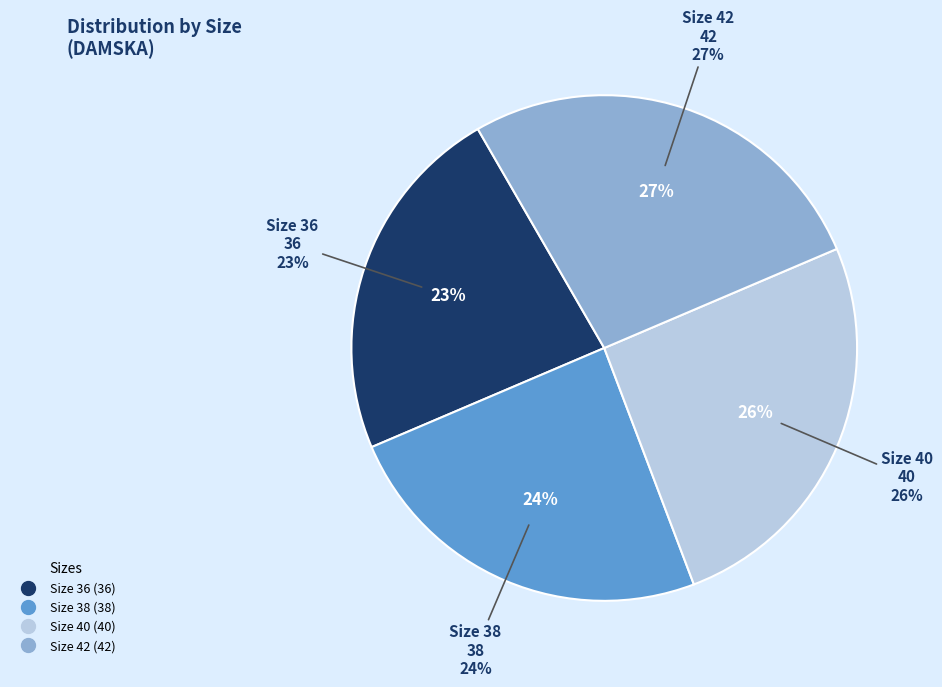

Do Size 40 and Size 38 together represent more than half of the pie?

No